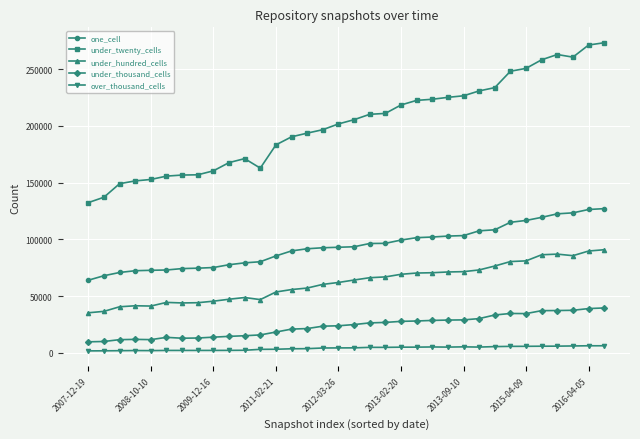

True or false: under_hundred_cells and over_thousand_cells cross at least once.

False